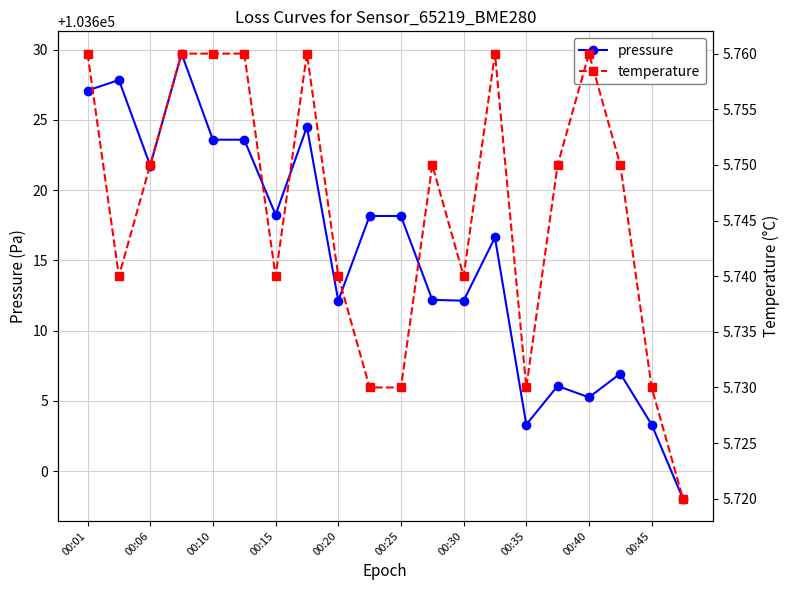

True or false: temperature and pressure intersect in this chart.

False